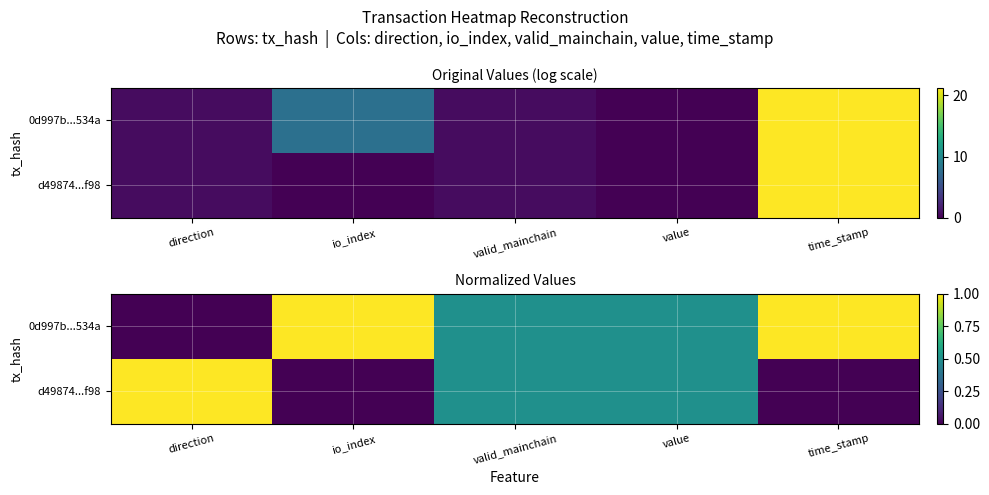

Rank the series by their maximum value, from lowest to highest.

0d997b...534a, d49874...f98